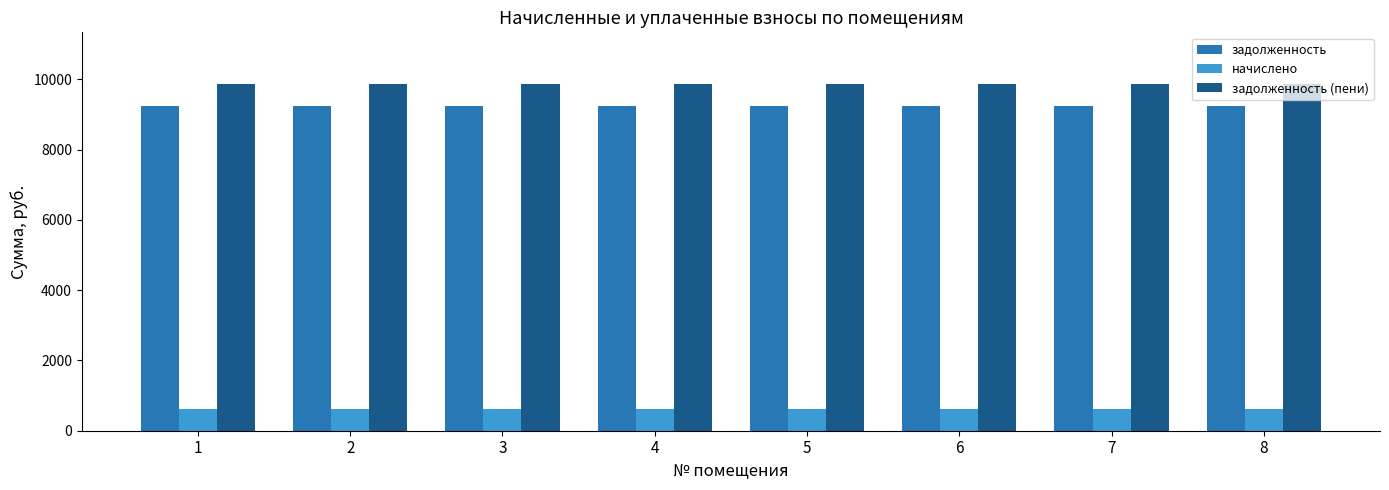

Rank the series at 8 from highest to lowest value.

задолженность (пени), задолженность, начислено